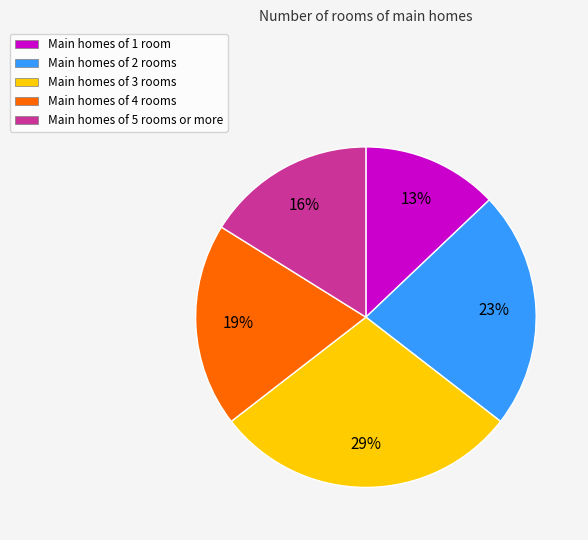

Does Main homes of 2 rooms represent more than half of the total?

No